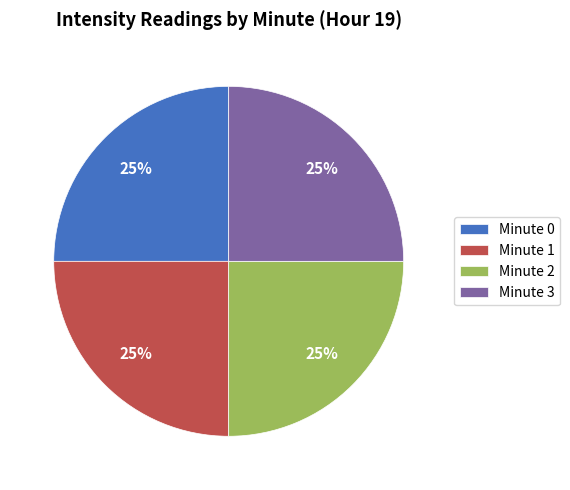

How many slices are in this pie chart?

4